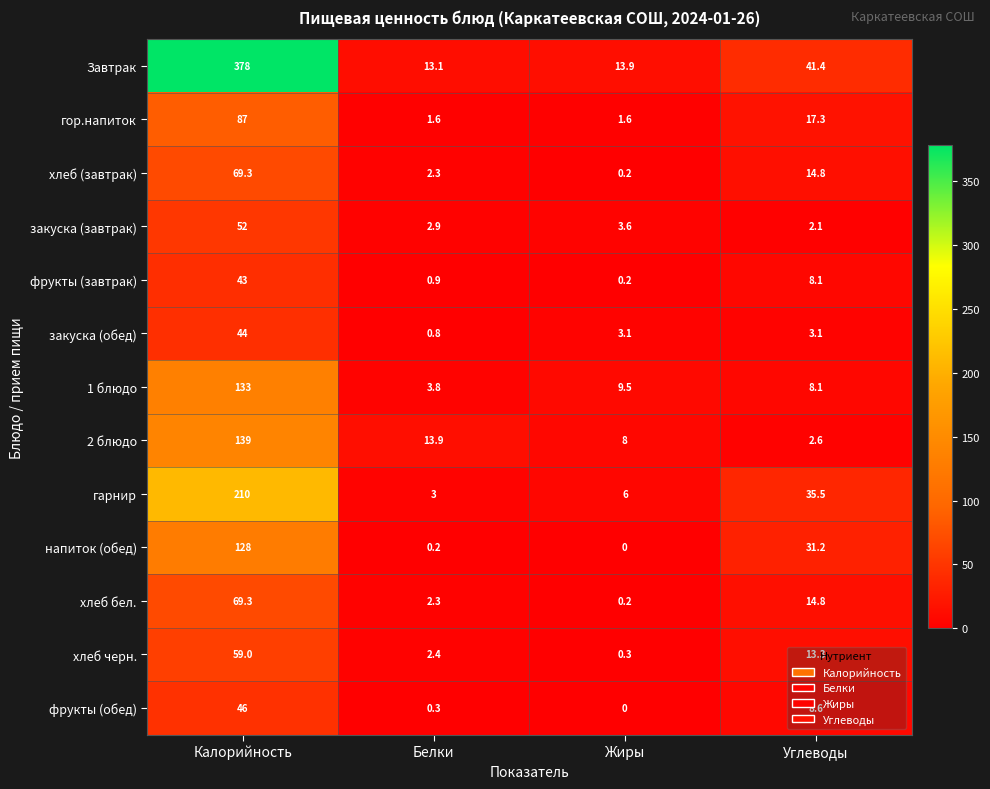

What is the greatest value displayed?

378.0